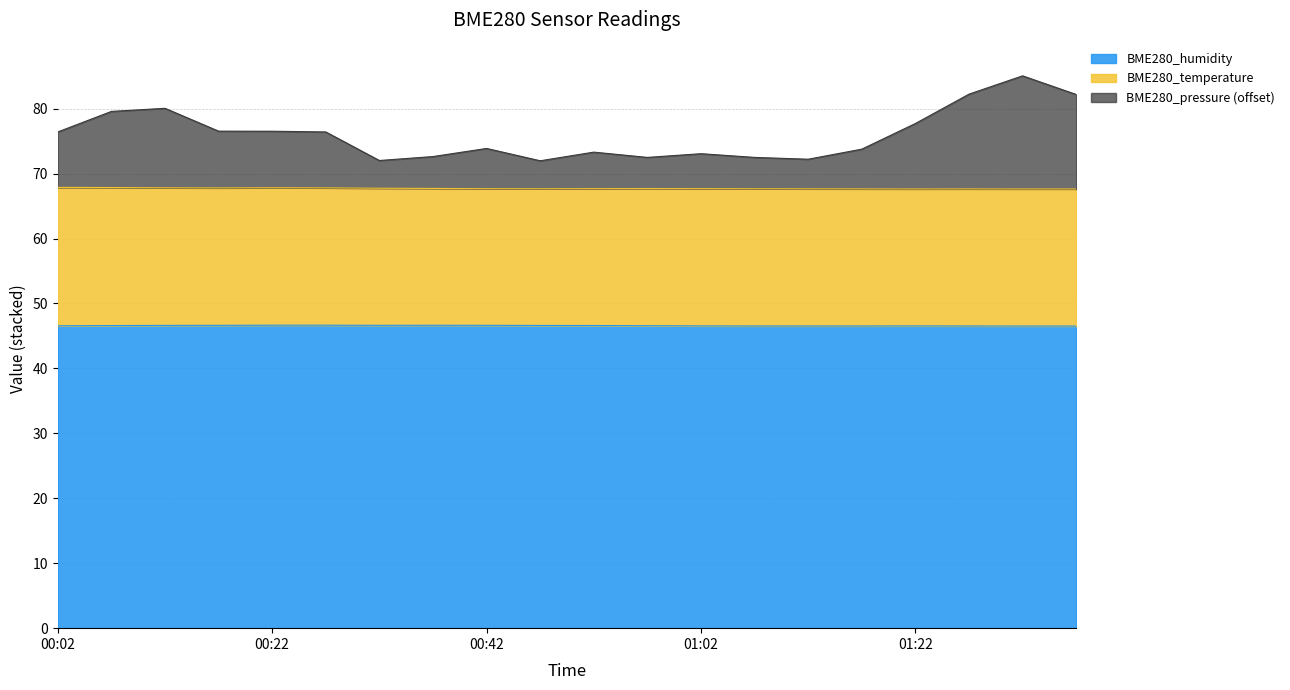

What are all the series names shown in the legend?

BME280_humidity, BME280_temperature, BME280_pressure (offset)